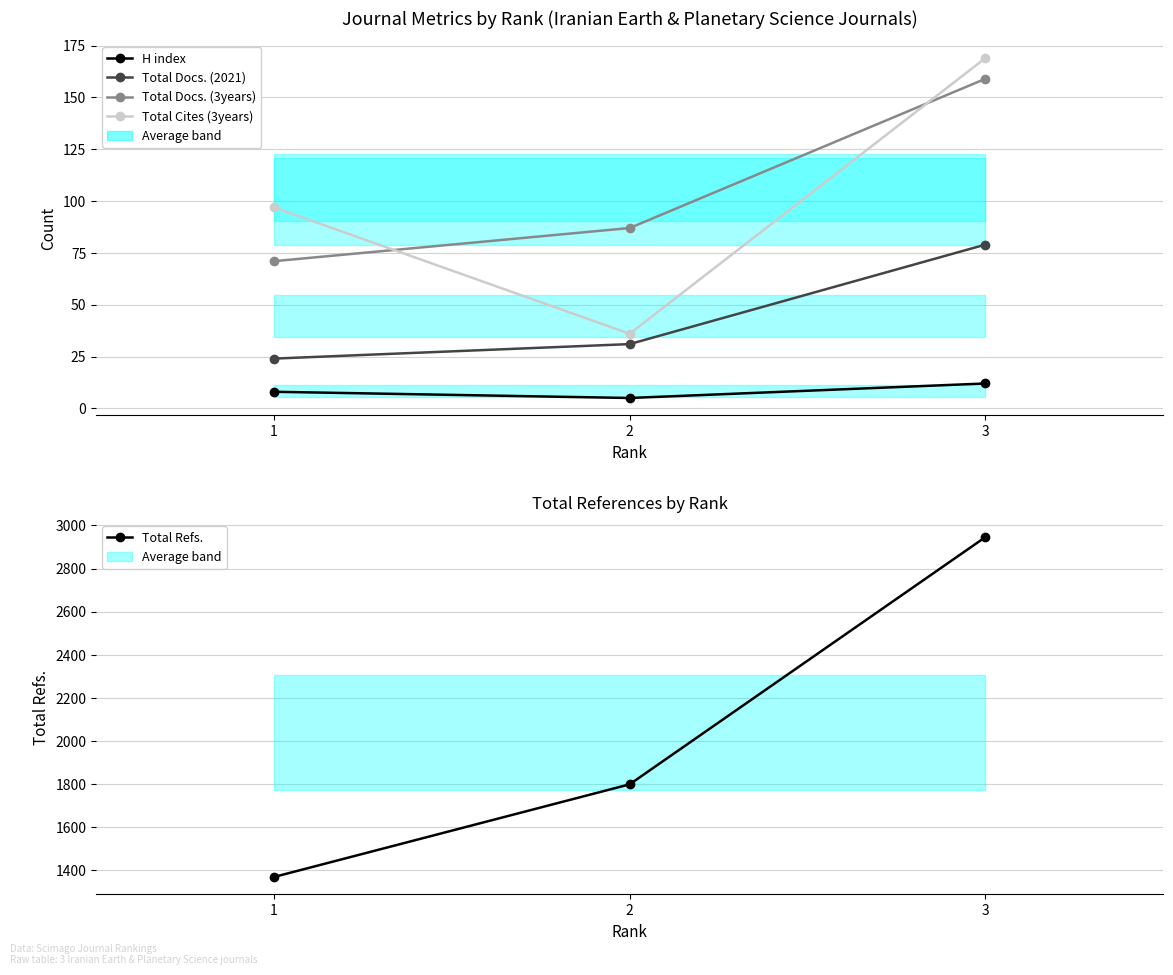

What is the sum of all Total Refs. values?

6114